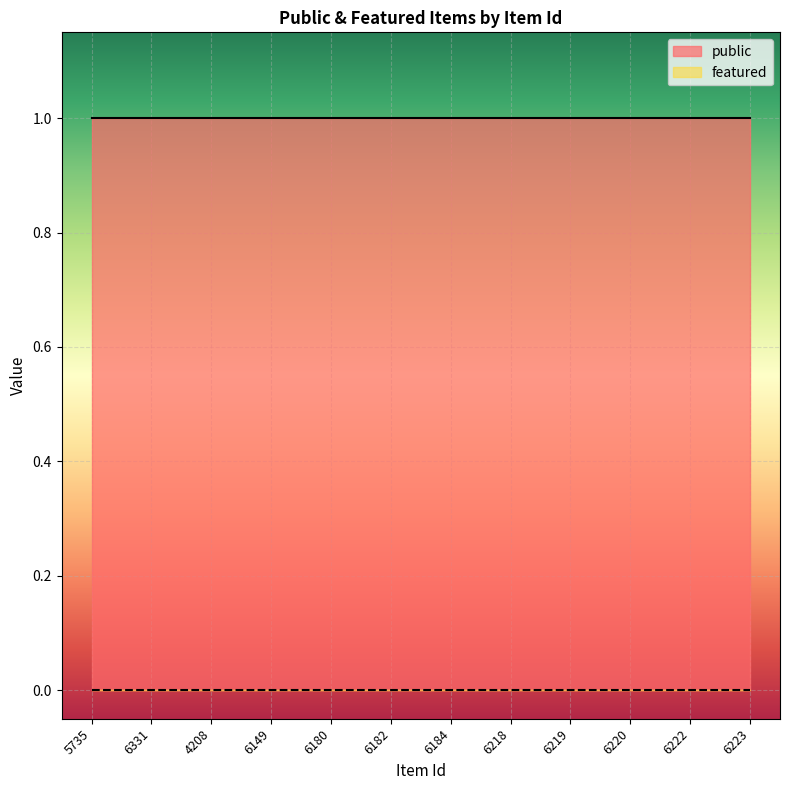

Which label corresponds to the largest value in the chart?

5735